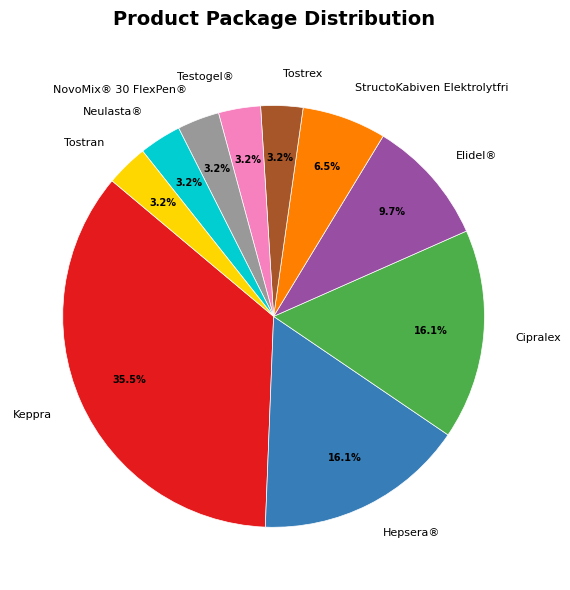

How many slices are in this pie chart?

10